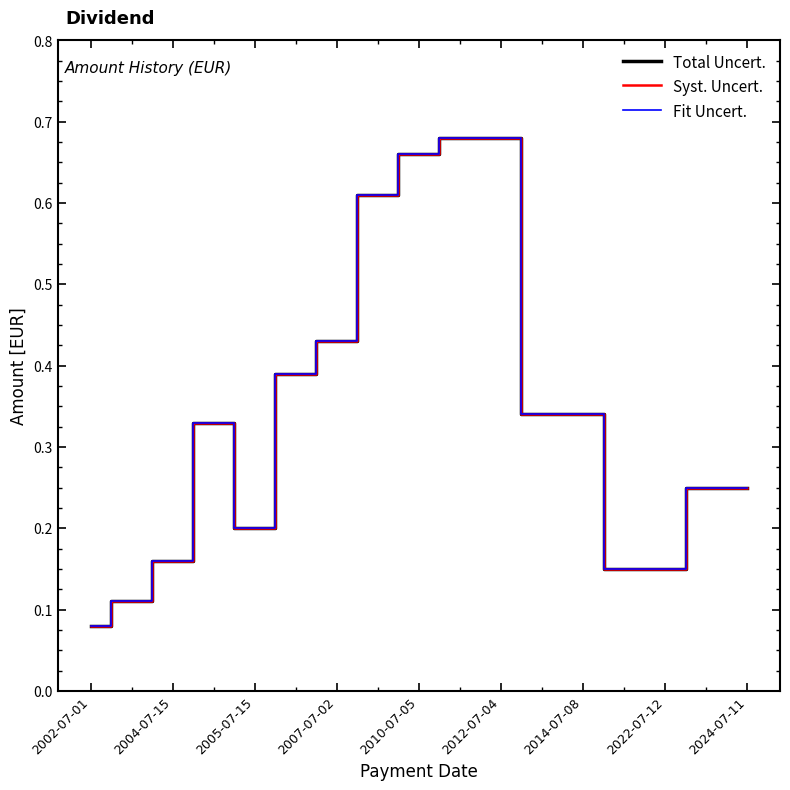

Is this an area chart (filled region under the line)?

No